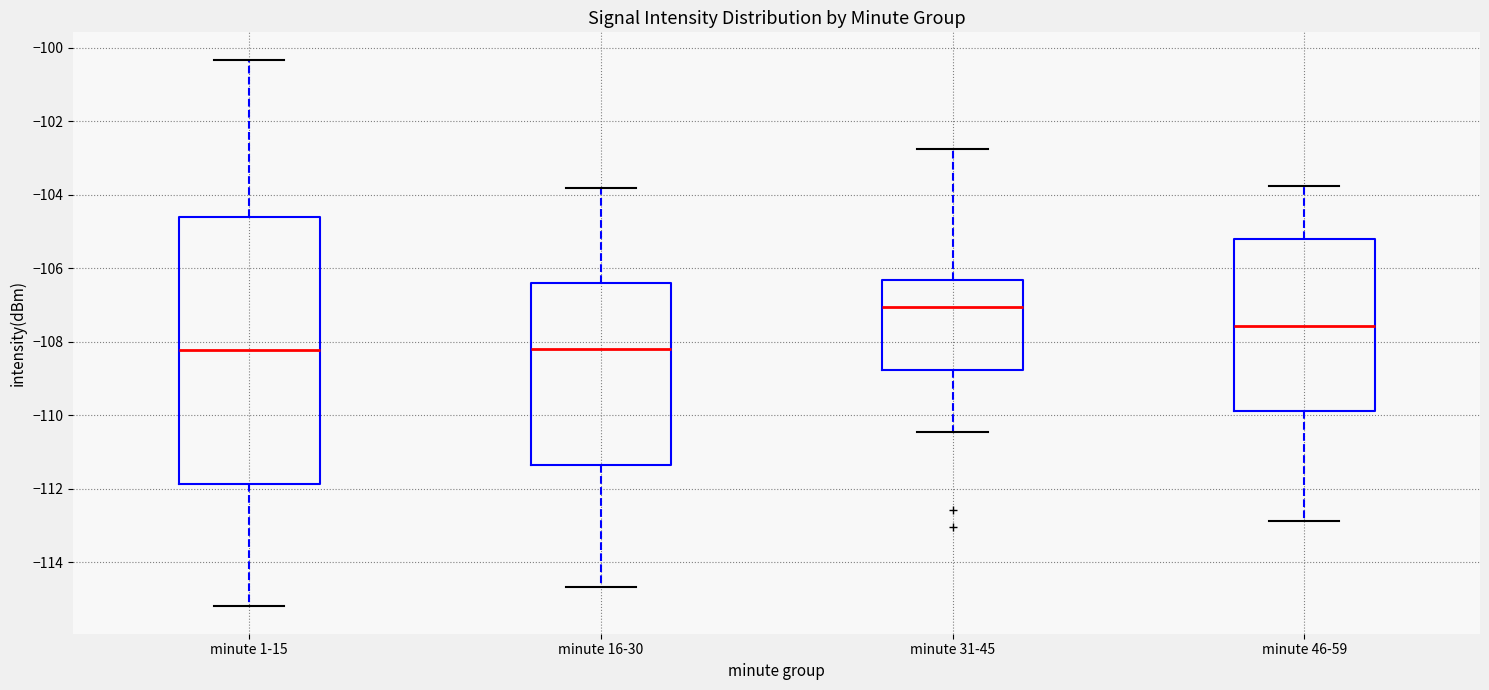

Reading left to right, transcribe this box plot: for each box, give where its median line is, the range the box spans, and where its two whiskers end, as read against the y-axis. The values are not printed on the chart, so give them approximately, as read against the axis.

minute 1-15: median -108.2, box -111.8 to -104.6, whiskers -115.2 to -100.4
minute 16-30: median -108.2, box -111.4 to -106.4, whiskers -114.6 to -103.8
minute 31-45: median -107.0, box -108.8 to -106.4, whiskers -110.4 to -102.8
minute 46-59: median -107.6, box -109.8 to -105.2, whiskers -112.8 to -103.8